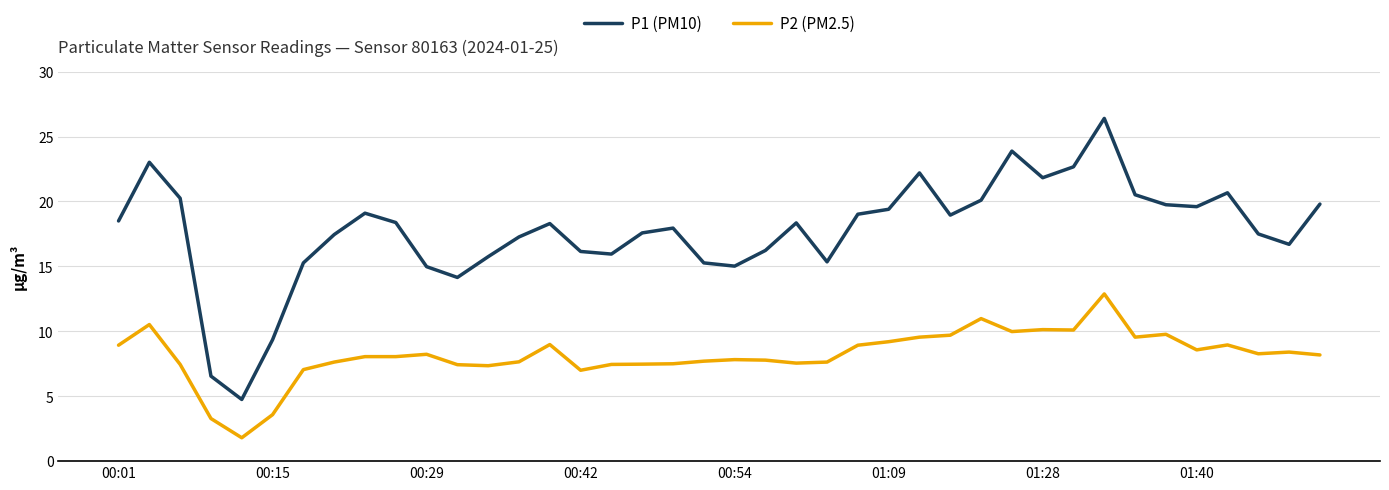

What is the average value of the P2 (PM2.5) series?

8.2